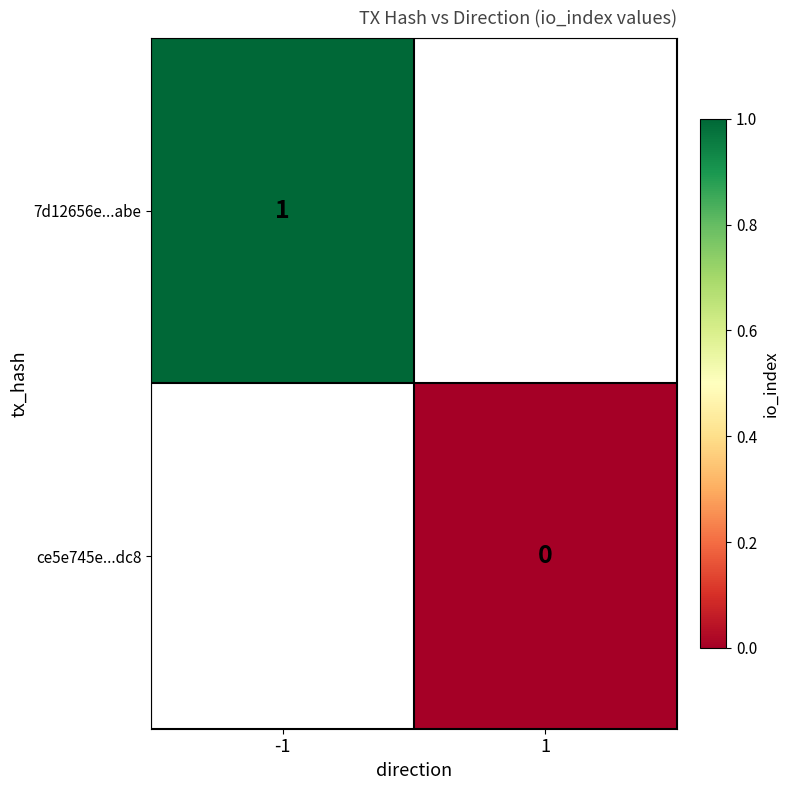

Which series has the widest spread of values?

7d12656e...abe